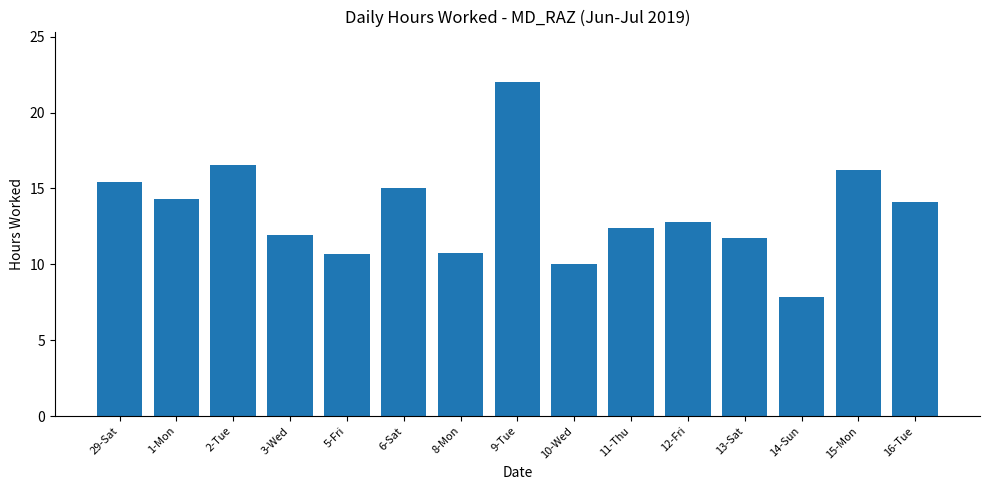

Reading left to right, transcribe all the data shown in this chart.

29-Sat=15.4	1-Mon=14.3	2-Tue=16.5	3-Wed=11.9	5-Fri=10.7	6-Sat=15.0	8-Mon=10.7	9-Tue=22.0	10-Wed=10.1	11-Thu=12.4	12-Fri=12.8	13-Sat=11.7	14-Sun=7.8	15-Mon=16.2	16-Tue=14.1